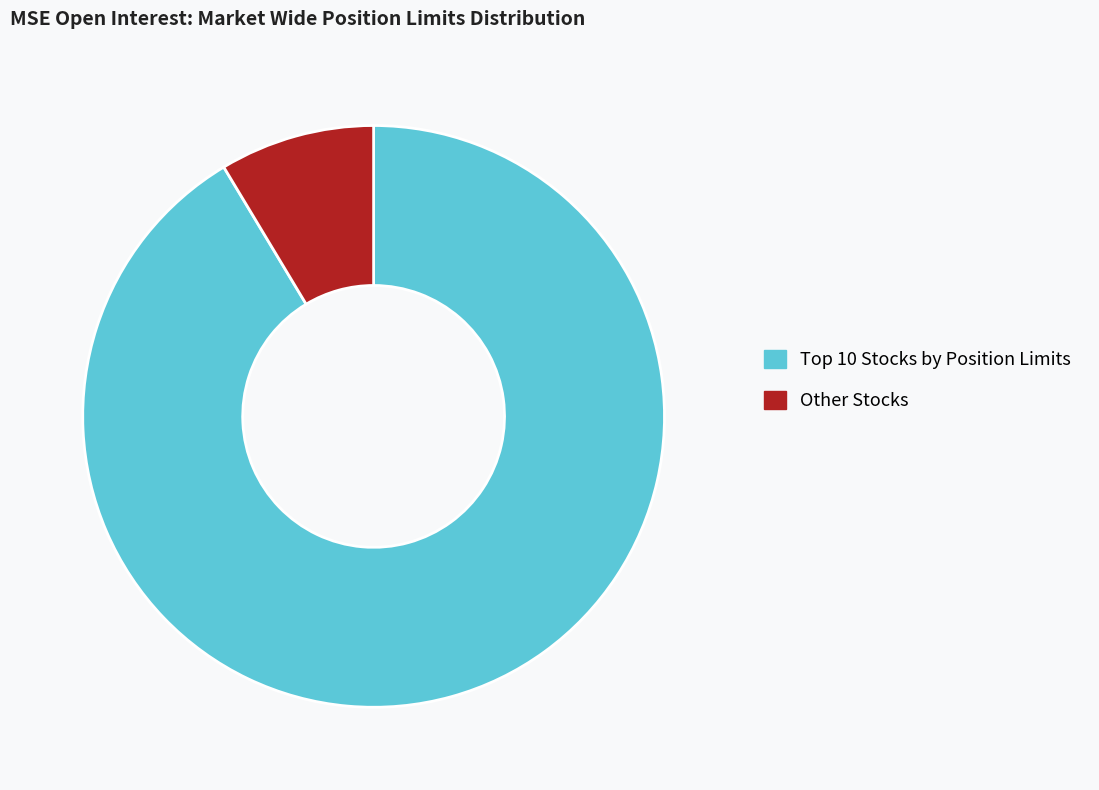

True or false: Other Stocks accounts for 9% of the total.

True